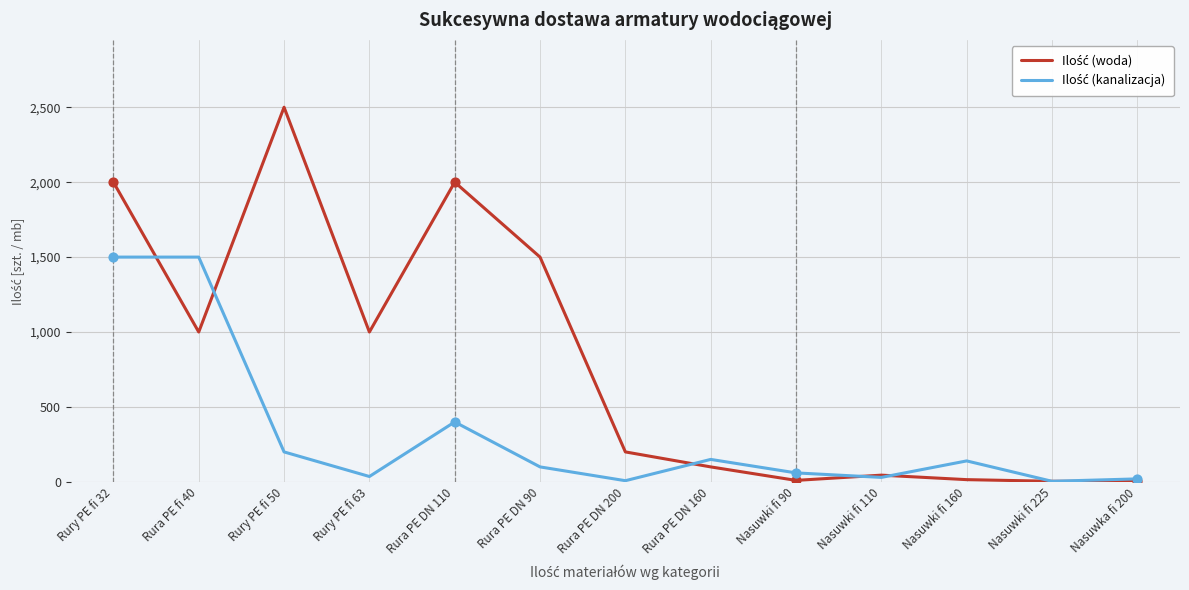

What is the maximum value shown in the chart?

2500